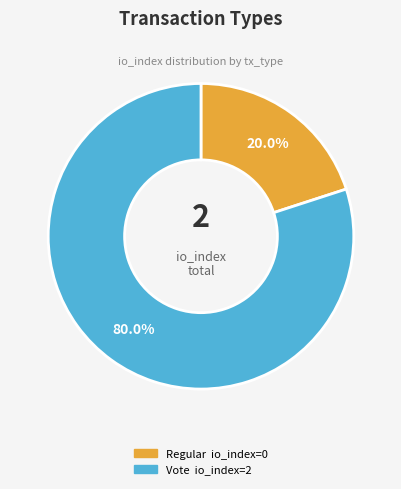

Rank the categories by value from highest to lowest.

Vote, Regular